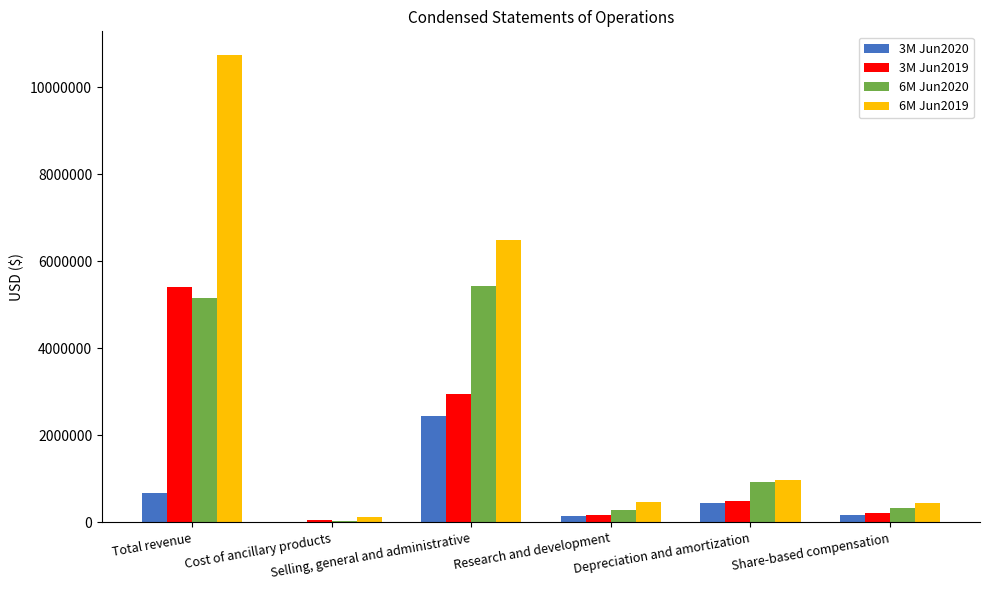

What is the spread (max minus min) of values at Selling, general and administrative?

4042075